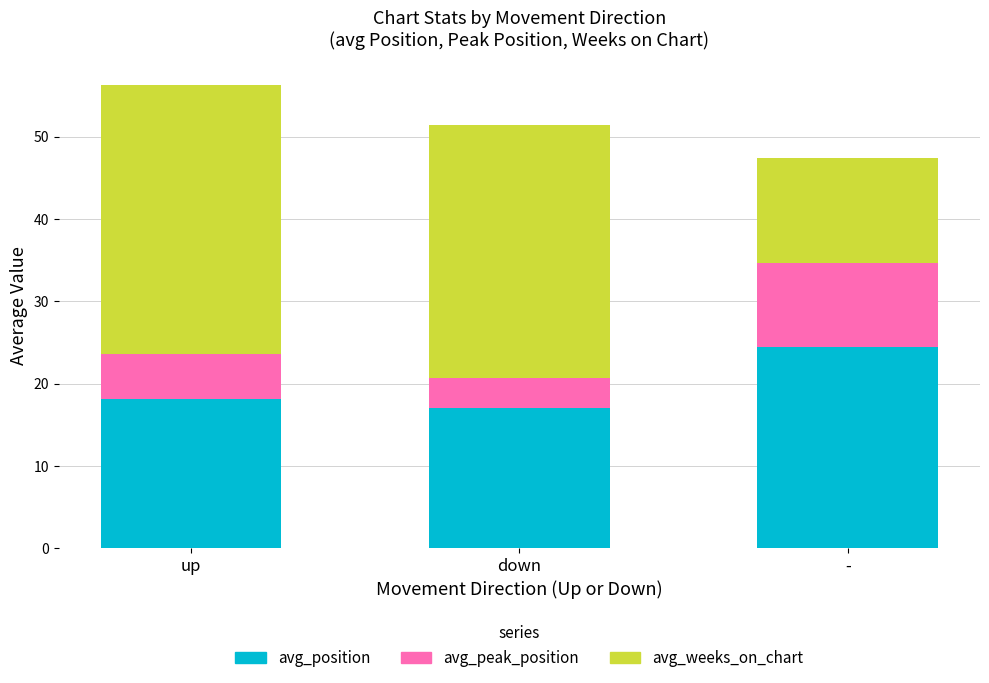

Is it true that avg_position equals 9.7 at down?

False